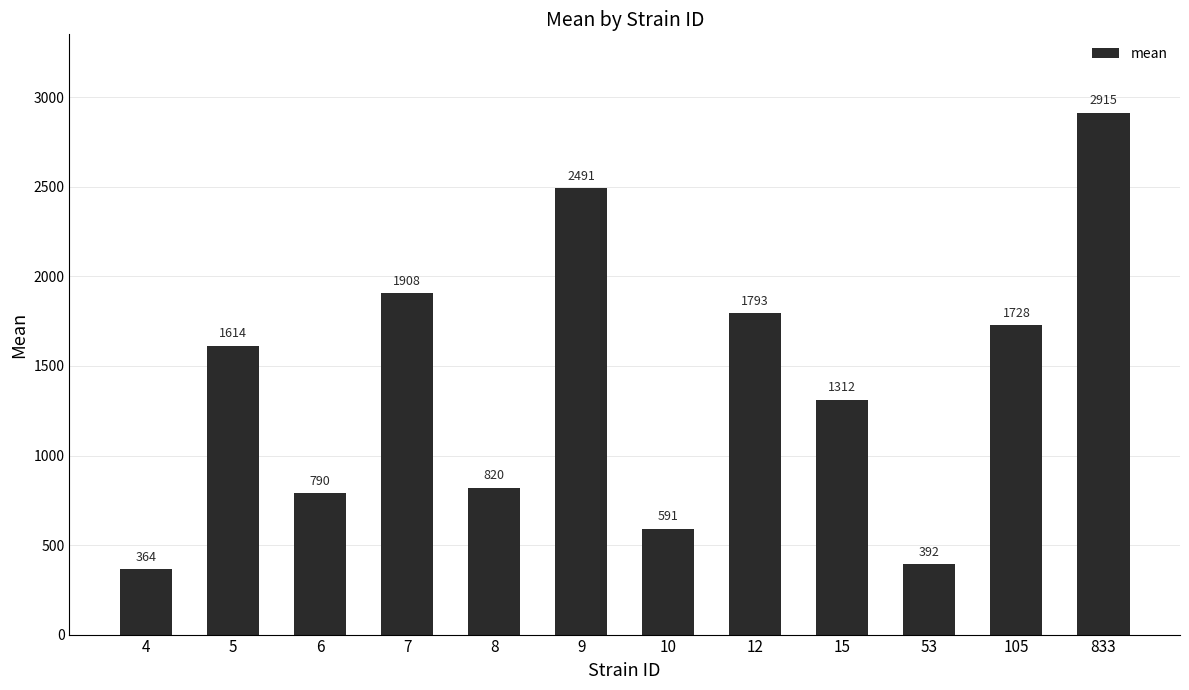

How many series are shown in this chart?

1